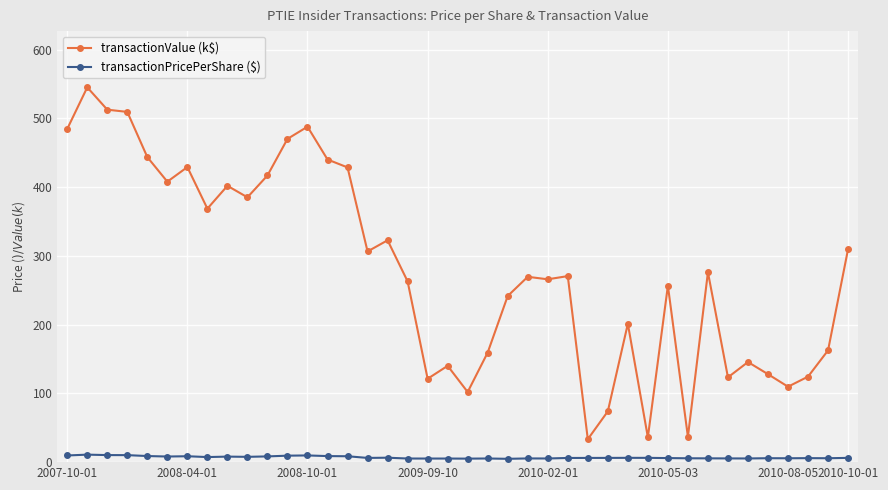

Which series has the widest spread of values?

transactionValue (k$)